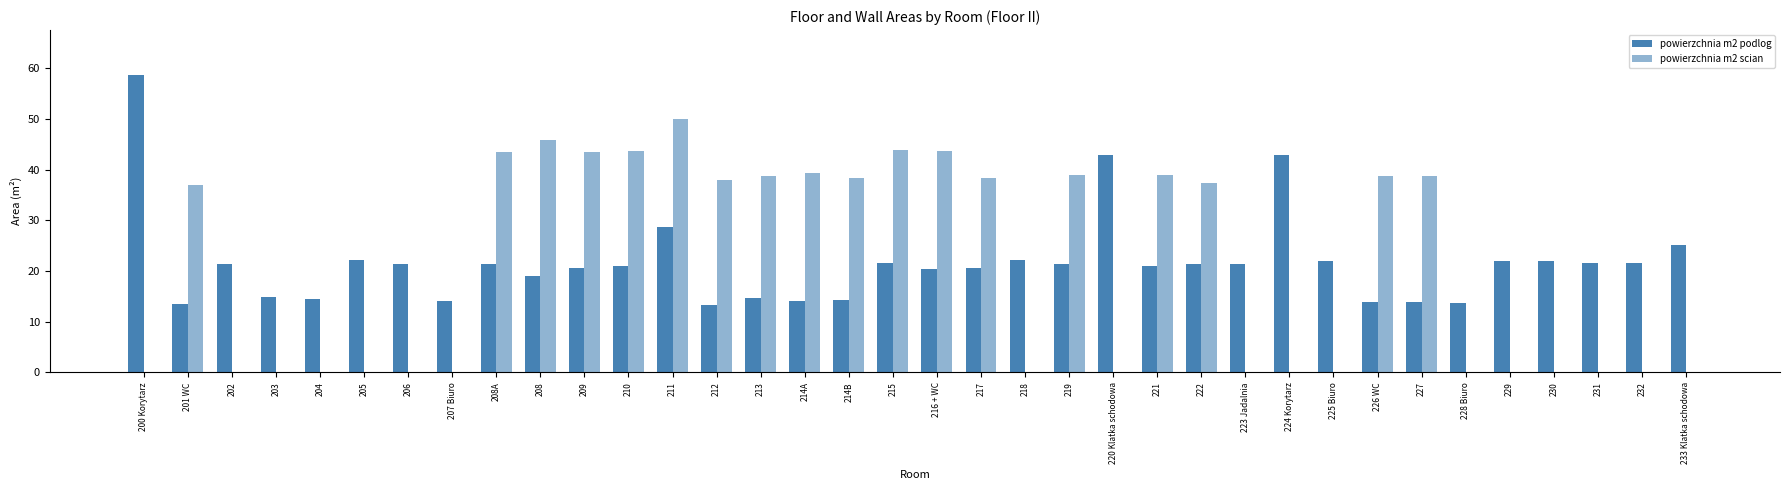

What is the difference between the second highest and second lowest values in the powierzchnia m2 podlog series?

29.5